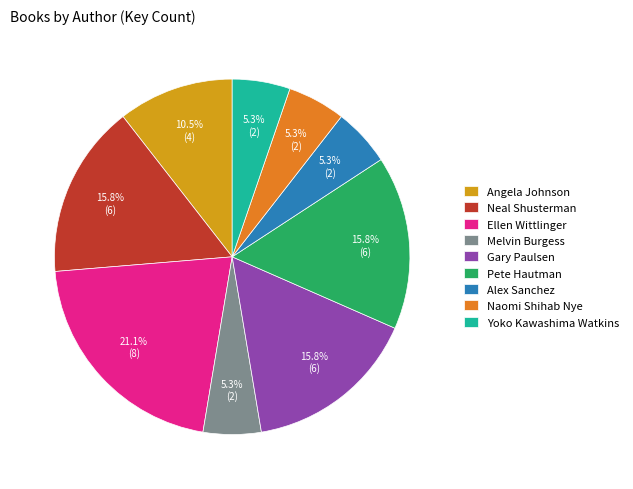

To the nearest percent, what is the combined percentage of Neal Shusterman and Angela Johnson?

26%